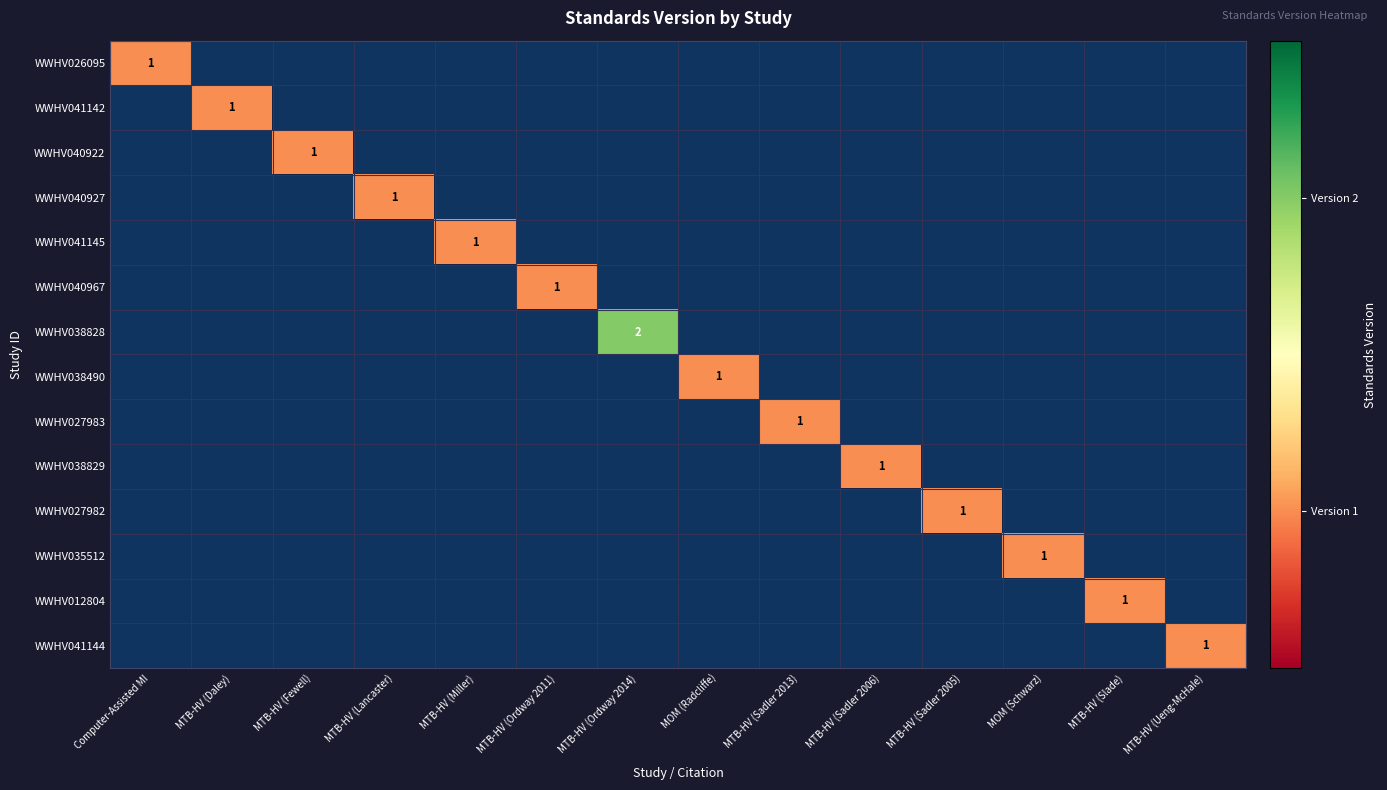

The value of WWHV041142 at MTB-HV (Daley) is 1. True or false?

True